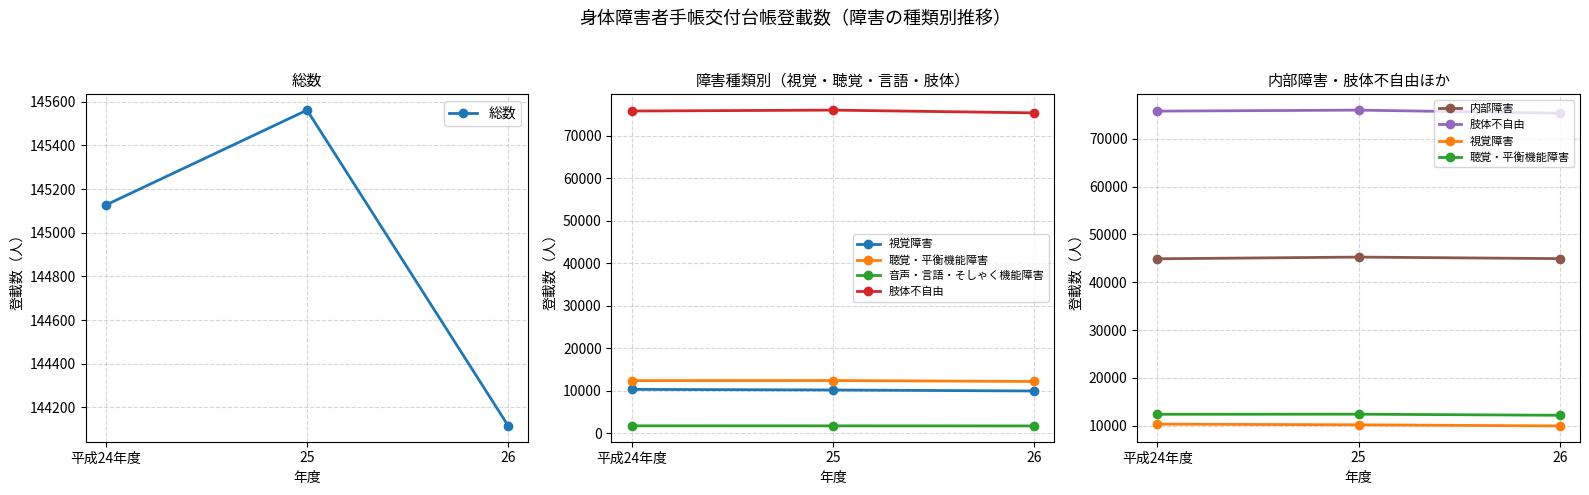

What position from the right is 25?

2